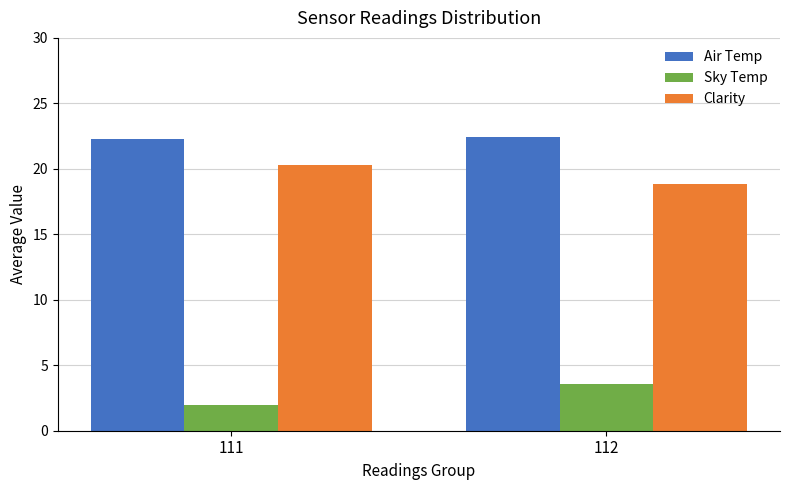

How many bars are there in total?

6